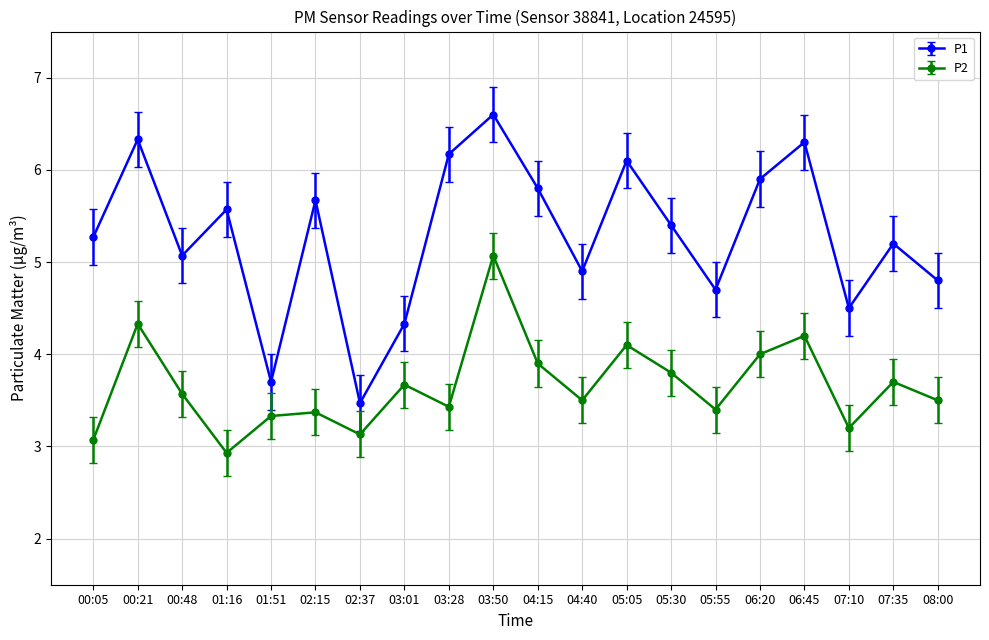

True or false: P1 and P2 intersect in this chart.

False